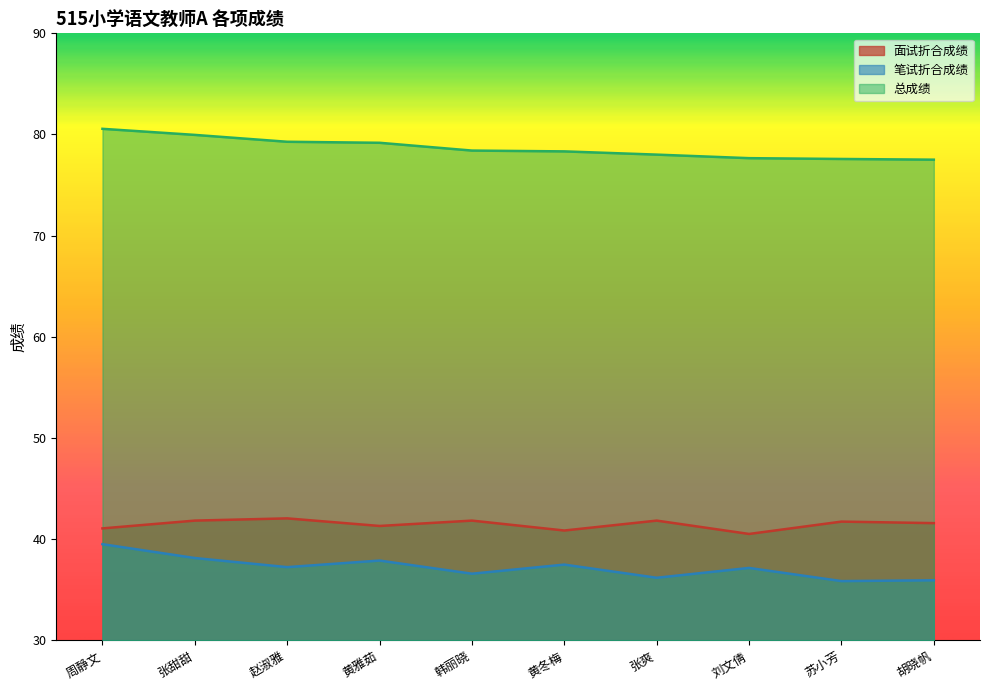

What is the sum of all 总成绩 values?

786.5